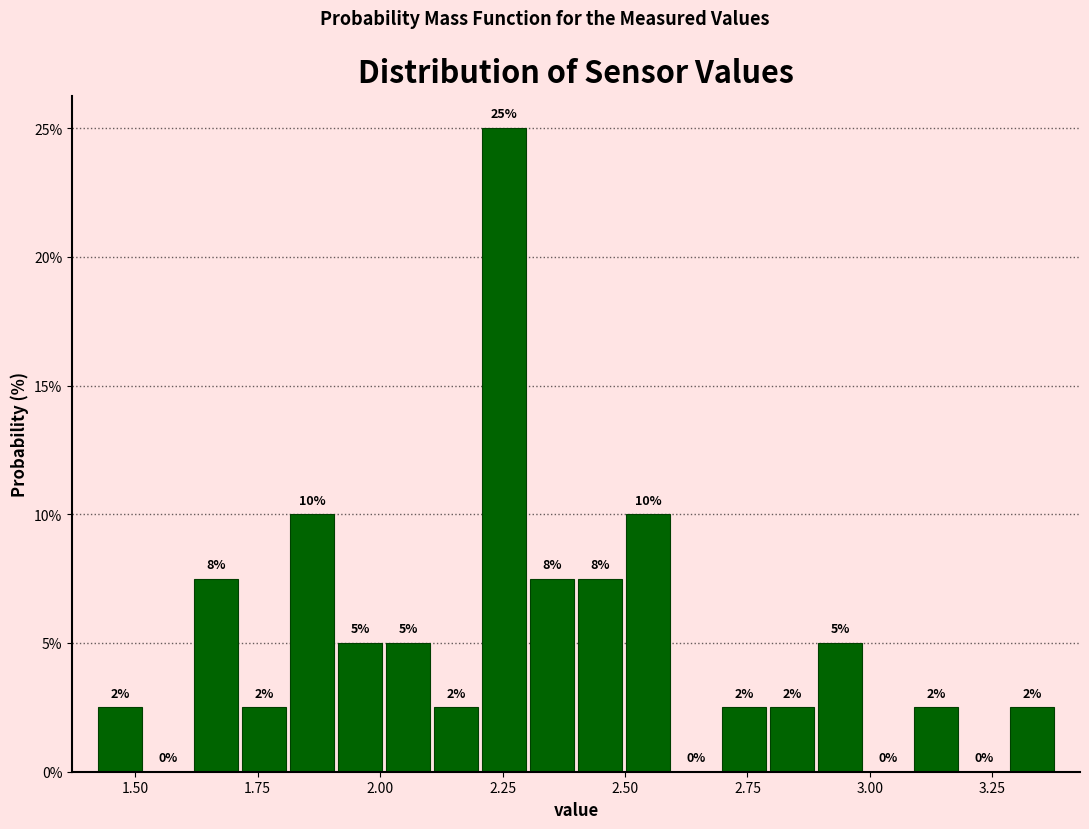

Around what value on the x-axis is the tallest bar? Give the approximate position of its centre, as read against the axis.

2.25